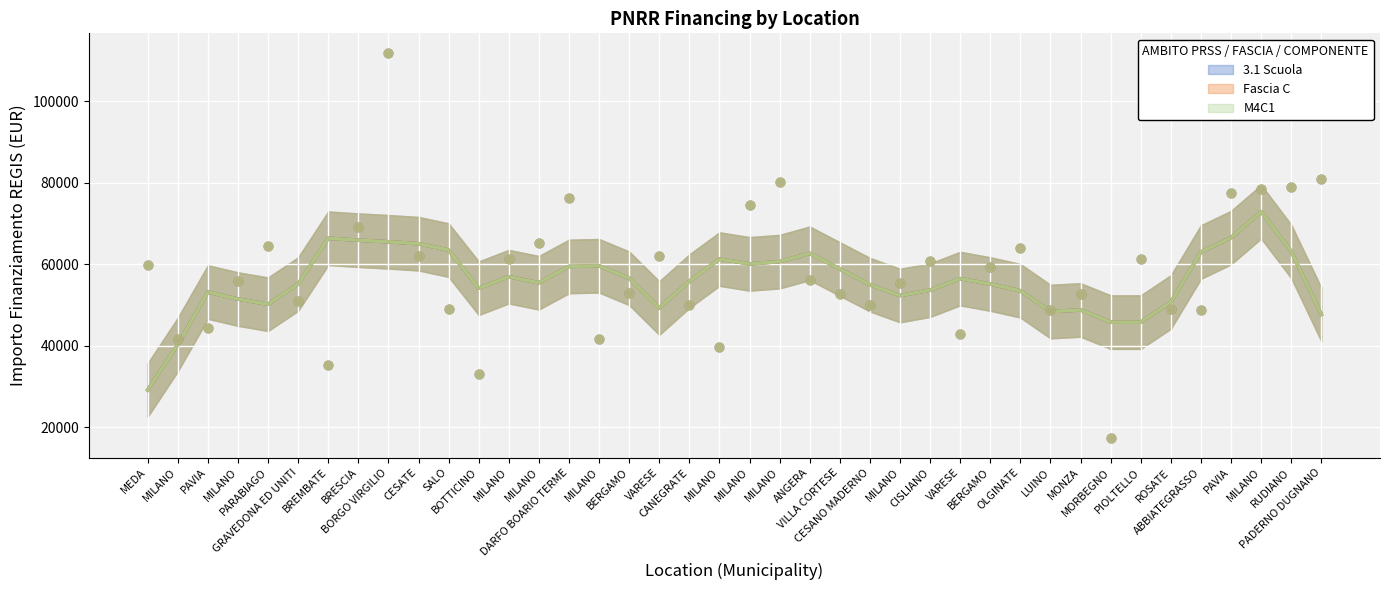

What is the total value across all series at MILANO?

124911.6